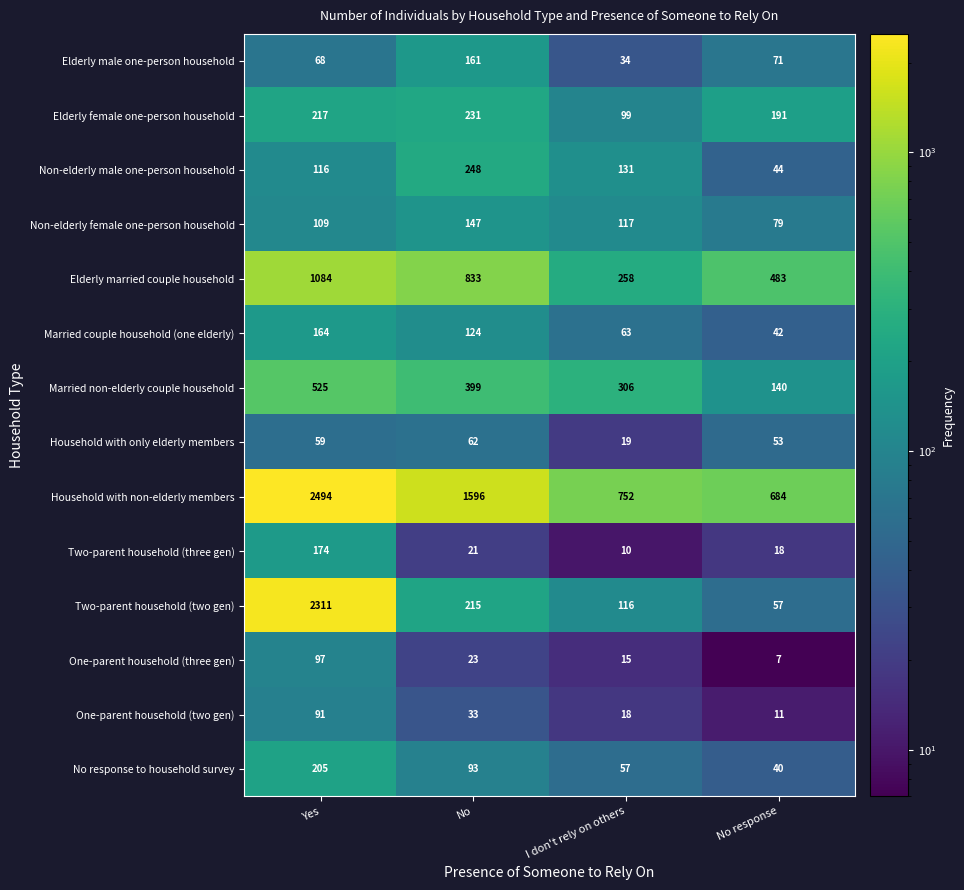

At I don't rely on others, list the series in order from smallest to largest.

Two-parent household (three gen), One-parent household (three gen), One-parent household (two gen), Household with only elderly members, Elderly male one-person household, No response to household survey, Married couple household (one elderly), Elderly female one-person household, Two-parent household (two gen), Non-elderly female one-person household, Non-elderly male one-person household, Elderly married couple household, Married non-elderly couple household, Household with non-elderly members